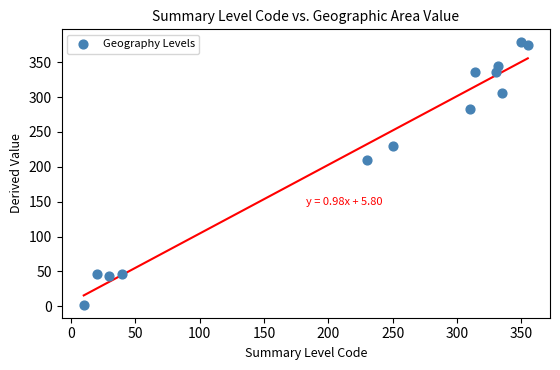

What is the range of Y values (max minus min)?

375.7